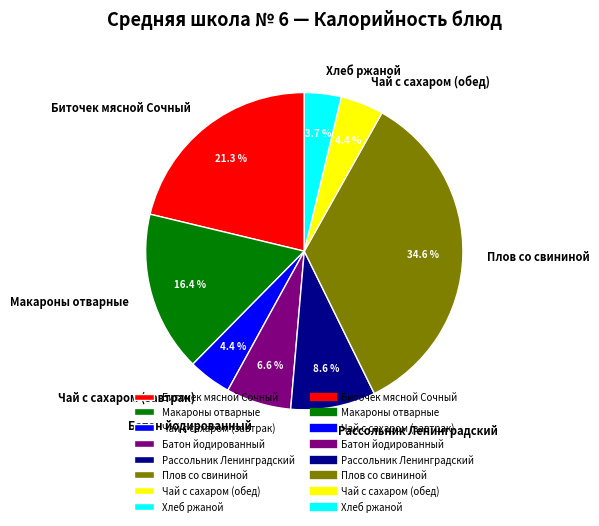

To the nearest percent, what portion does Хлеб ржаной represent?

4%